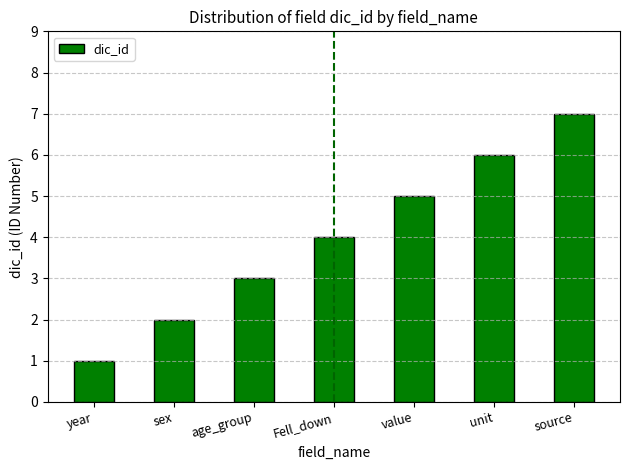

What is the average value?

4